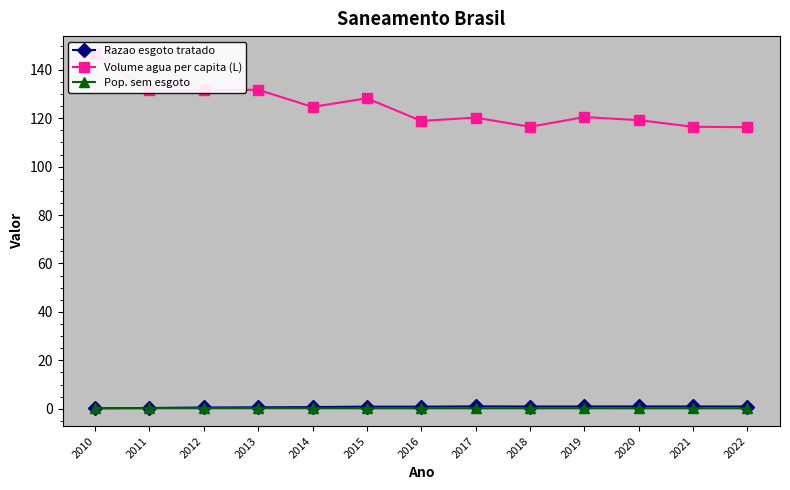

At which category is the sum across all series the highest?

2010